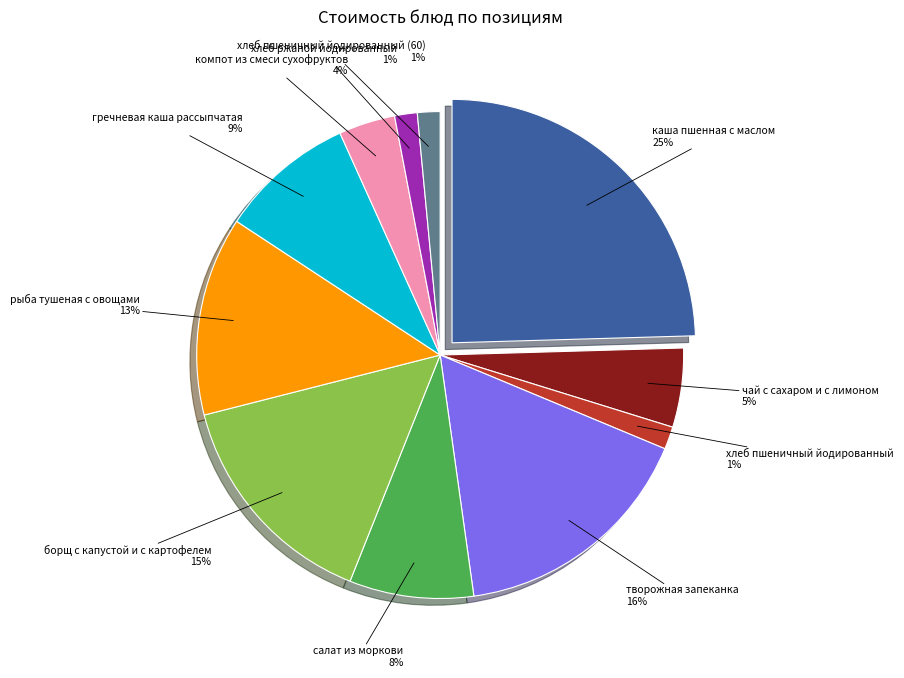

True or false: хлеб пшеничный йодированный accounts for 12% of the total.

False